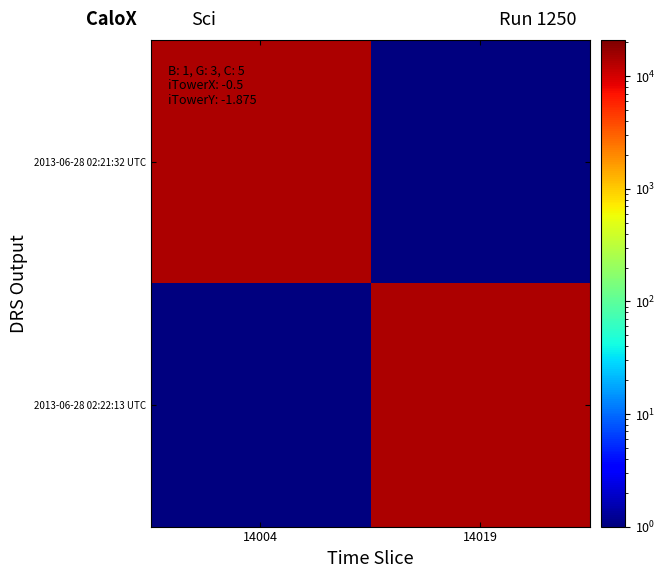

At how many categories does at least one series exceed 1144?

2